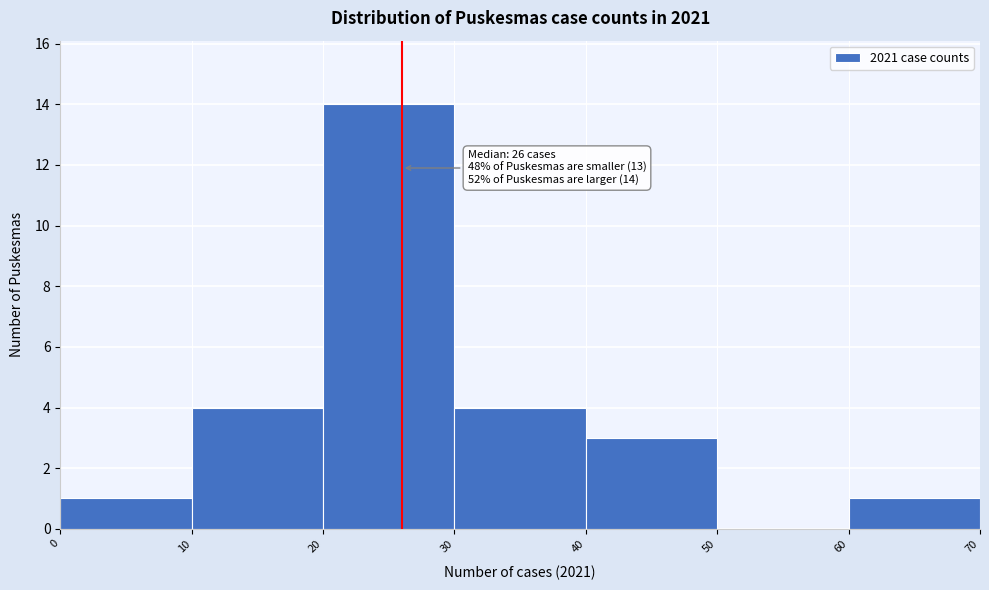

Over which range of the x-axis is the bar tallest?

20 to 30